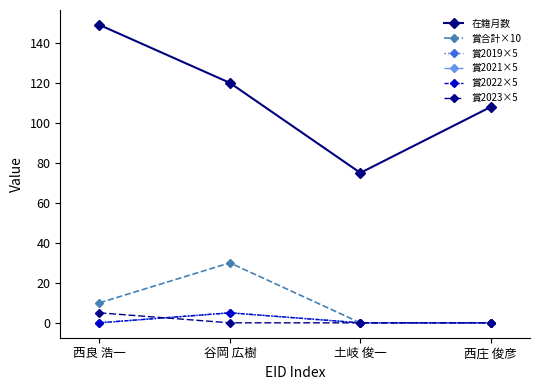

Reading right to left, what are all the values shown in this chart?

在籍月数: 108	75	120	149
賞合計×10: 0	0	30	10
賞2019×5: 0	0	5	0
賞2021×5: 0	0	5	0
賞2022×5: 0	0	5	0
賞2023×5: 0	0	0	5